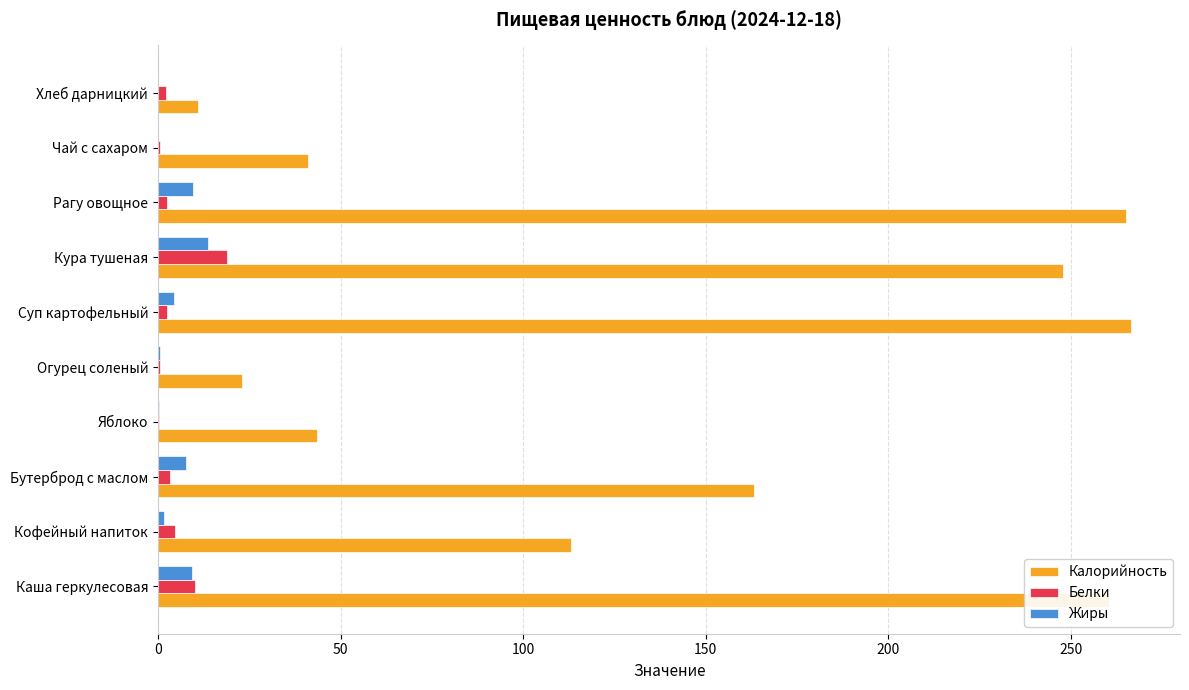

Which series has the largest total across all categories?

Калорийность